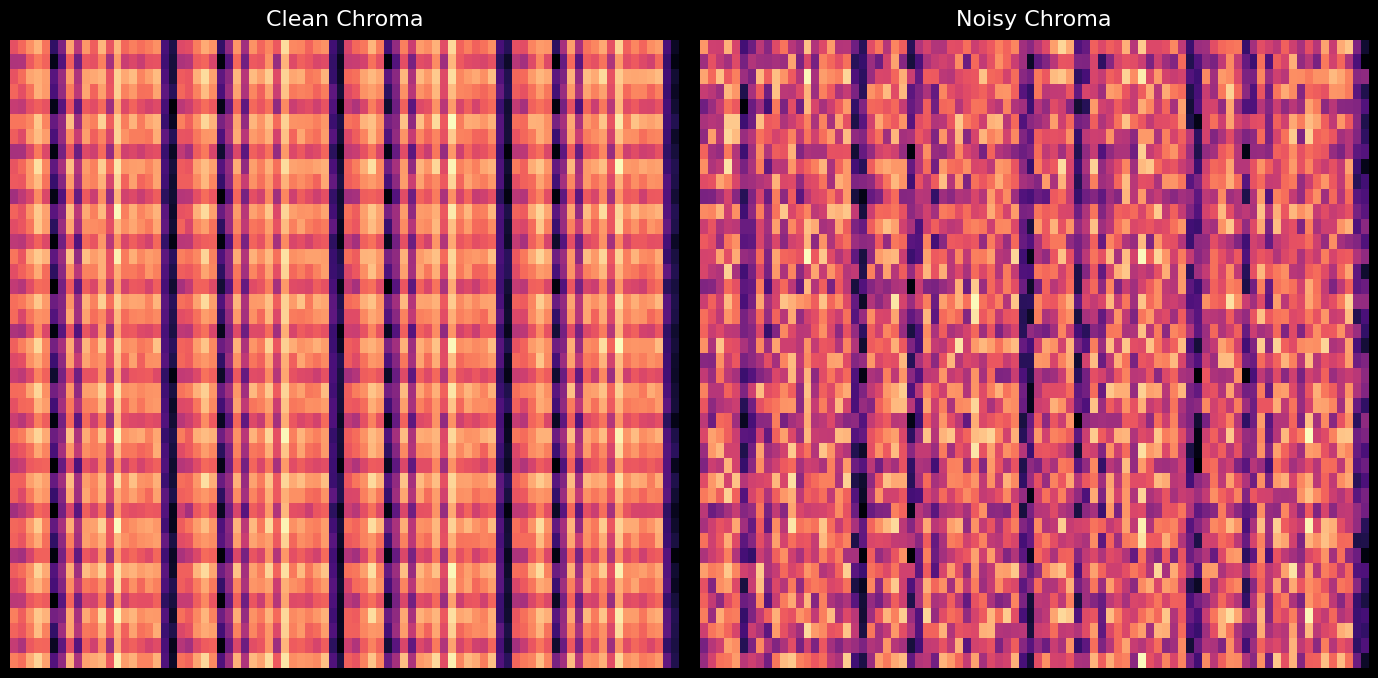

Which has a higher value, 12 or 9?

9